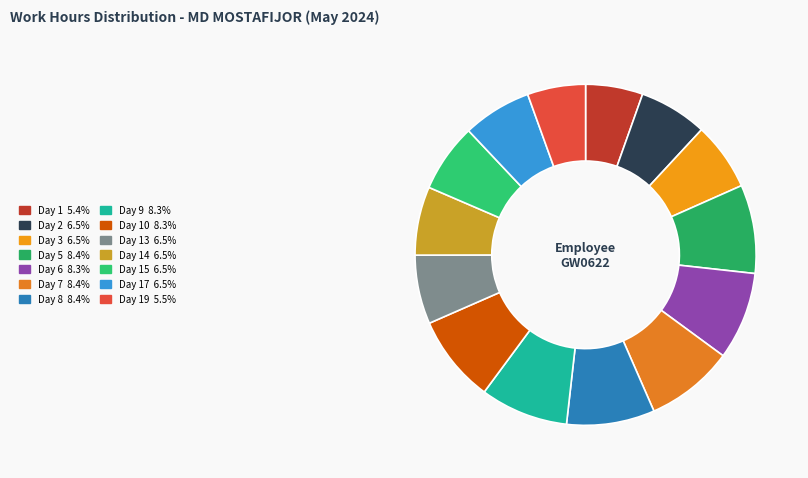

To the nearest percent, what is the average slice percentage?

7%